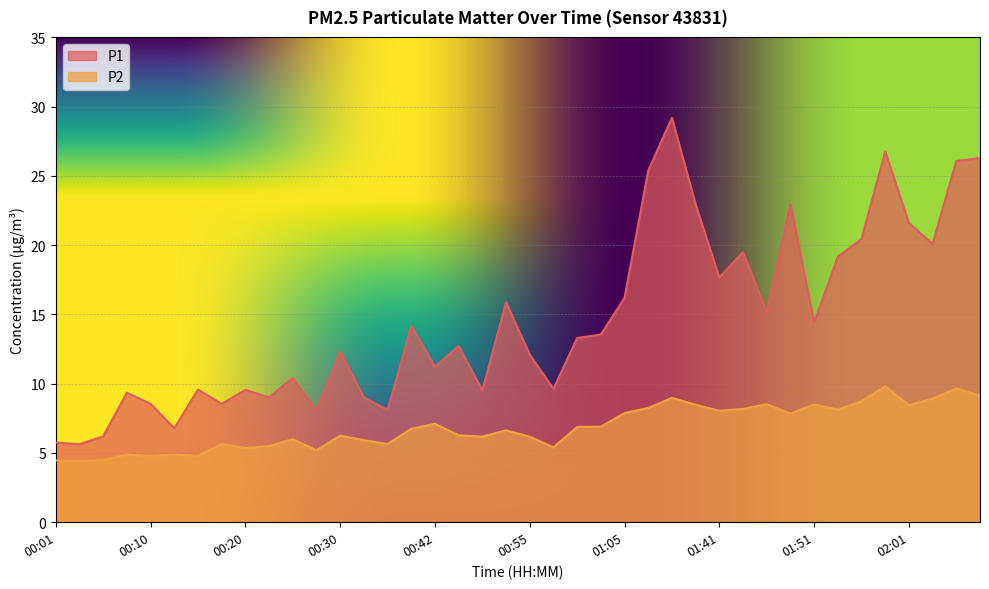

Which series changed the most between 00:15 and 00:42?

P2